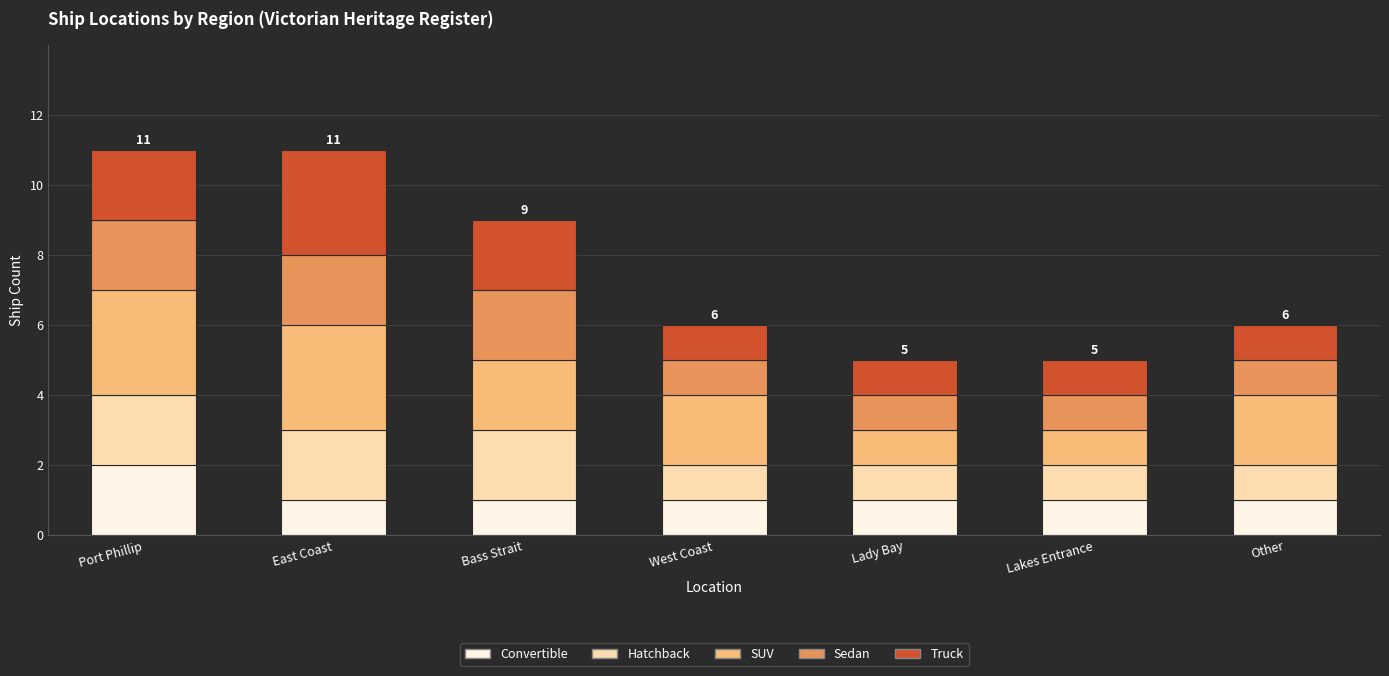

Which category has the highest value in the Convertible series?

Port Phillip